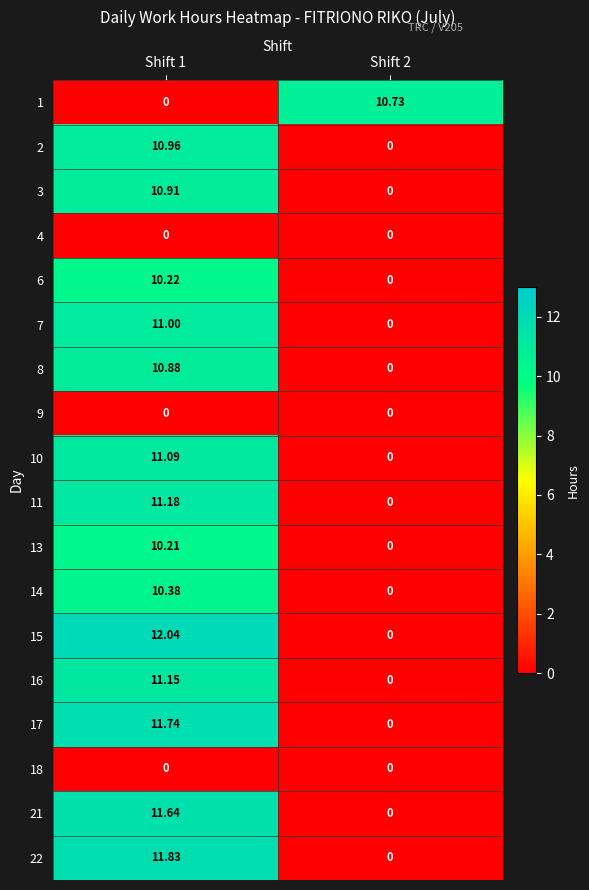

Count the number of data series in this chart.

18